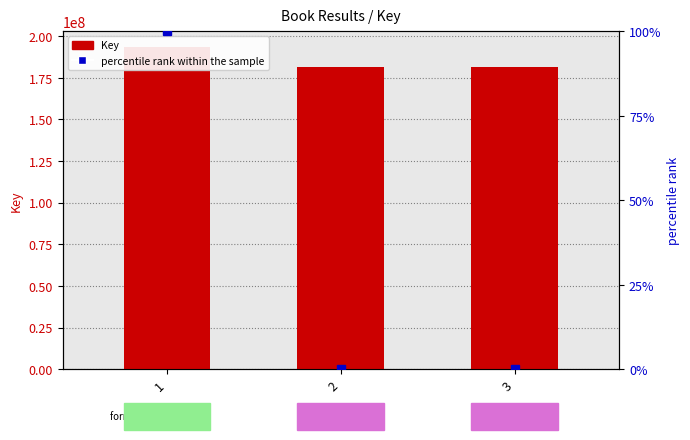

List the series in order of their overall mean, highest first.

Key, percentile rank within the sample